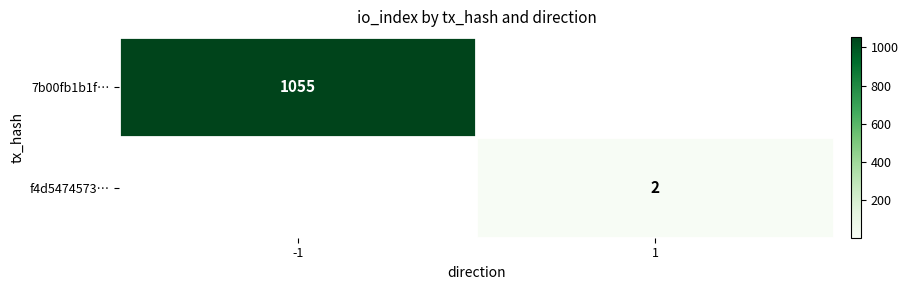

Is the value of f4d5474573… at 1 greater than the value of 7b00fb1b1f… at -1?

No